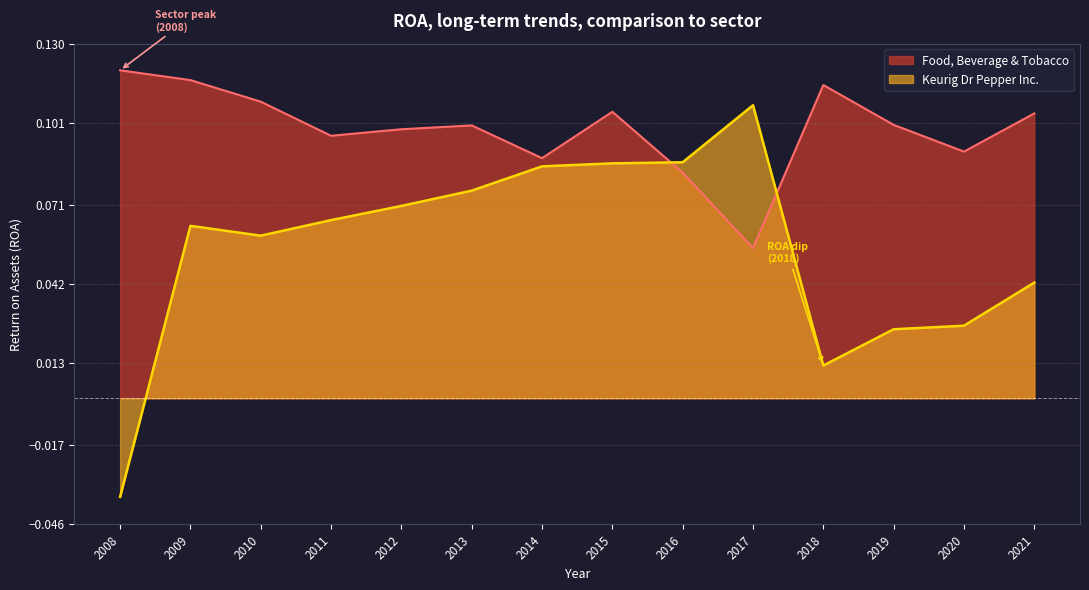

What are all the series names shown in the legend?

Food, Beverage & Tobacco, Keurig Dr Pepper Inc.